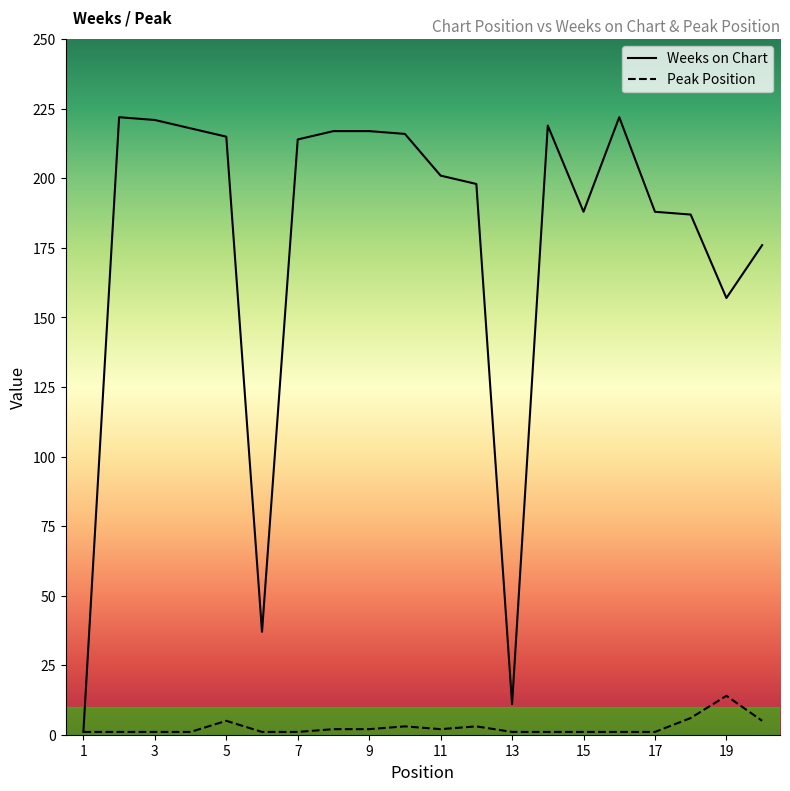

The value of Weeks on Chart at 6 is 17. True or false?

False